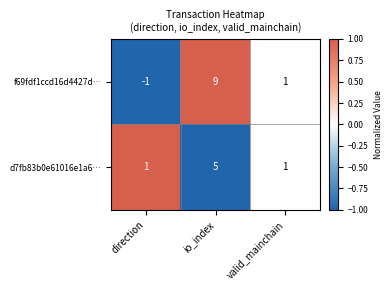

How many data points in d7fb83b0e61016e1a6… are above 1?

1